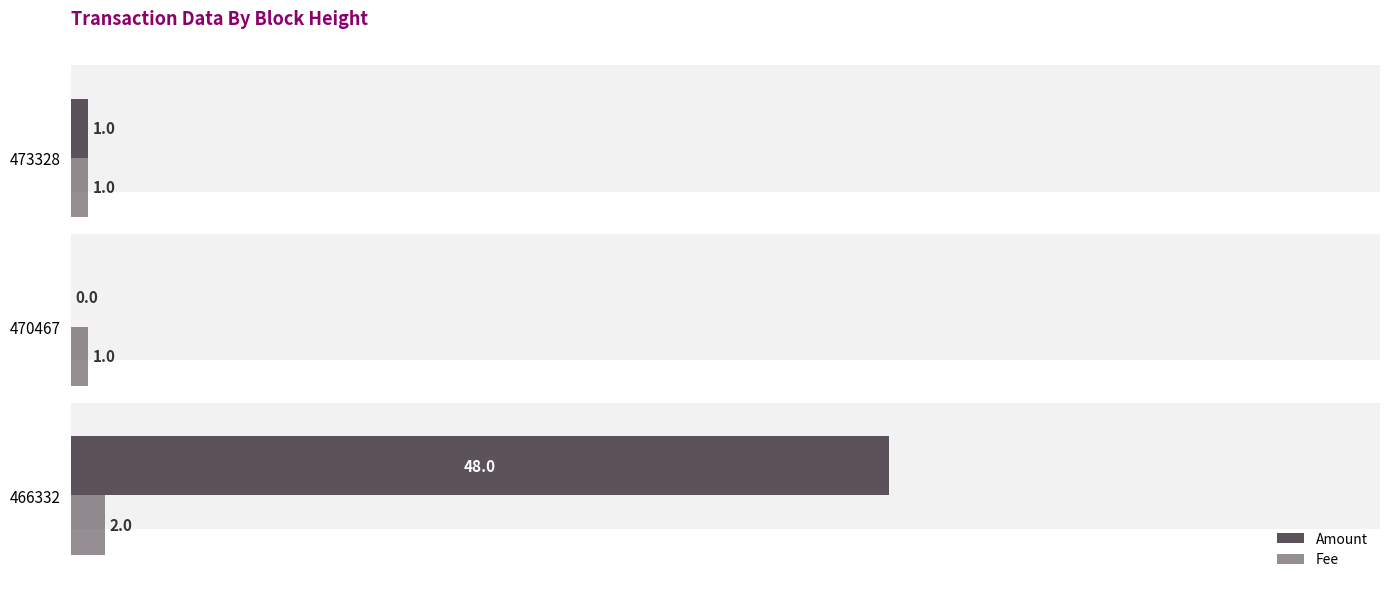

Which series changed the most between 470467 and 473328?

Amount